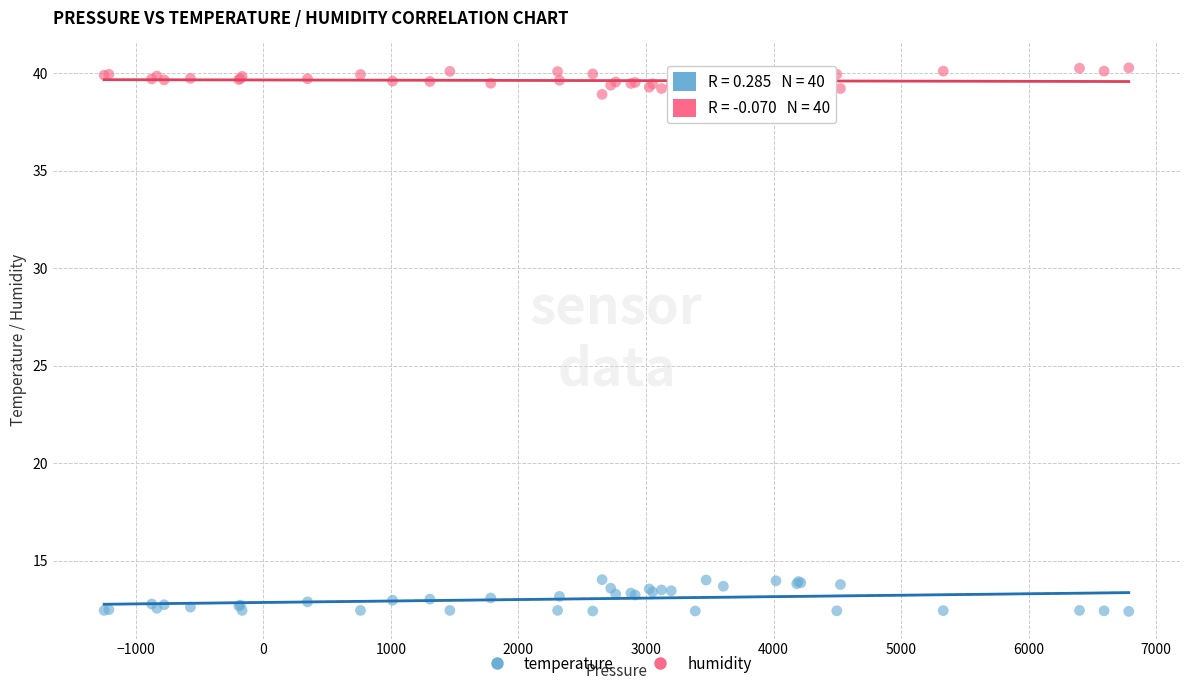

What is the X range (max minus min) for the scatter plot?

8031.7